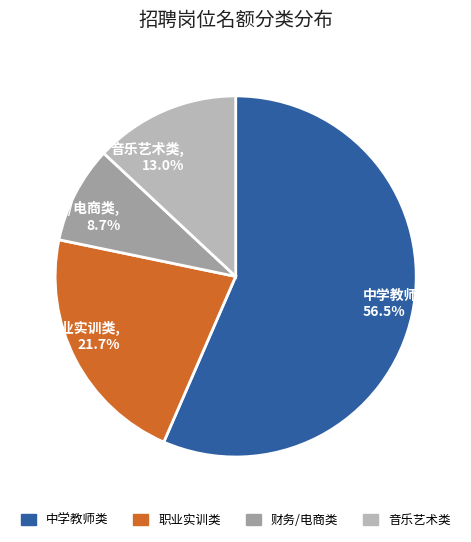

Which has a higher value, 中学教师类, 56.5% or 音乐艺术类, 13.0%?

中学教师类, 56.5%